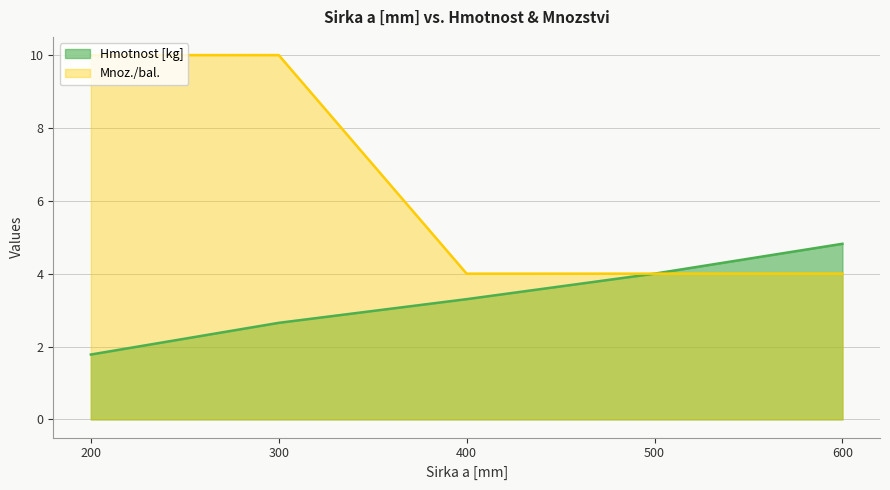

Reading left to right, extract all data points from this chart.

Hmotnost [kg]: 1.8	2.6	3.3	4.0	4.8
Mnoz./bal.: 10.0	10.0	4.0	4.0	4.0